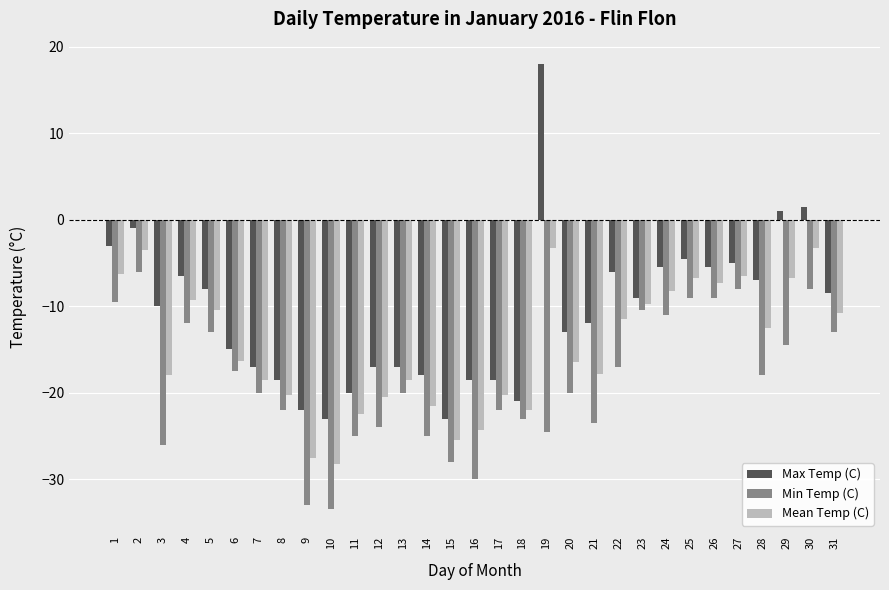

Between 8 and 27, which series saw the biggest shift?

Min Temp (C)